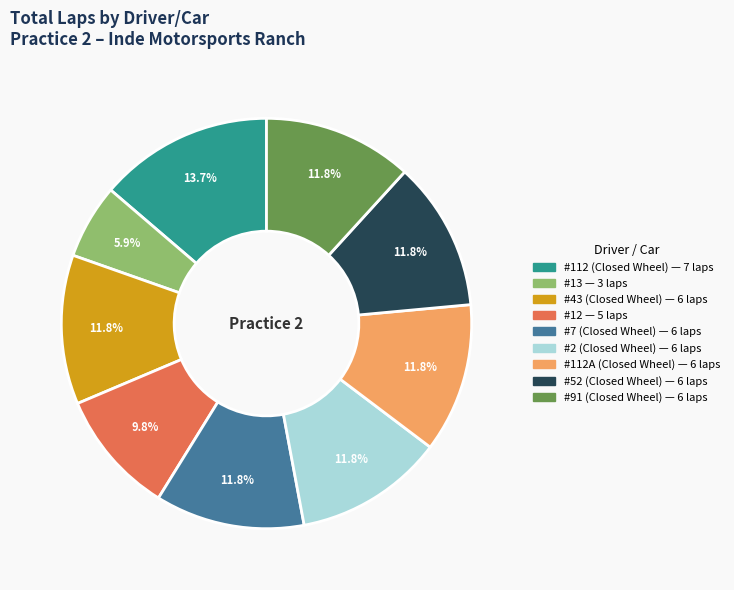

Which has a higher value, #7 (Closed Wheel) or #112 (Closed Wheel)?

#112 (Closed Wheel)